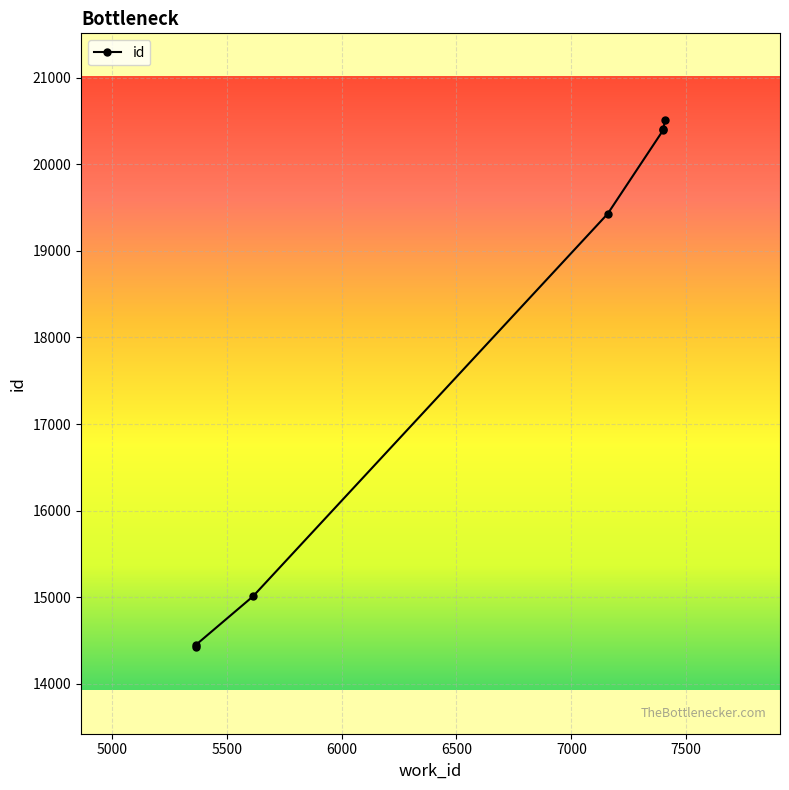

What is the change in value from 5366 to 7400?

+5983